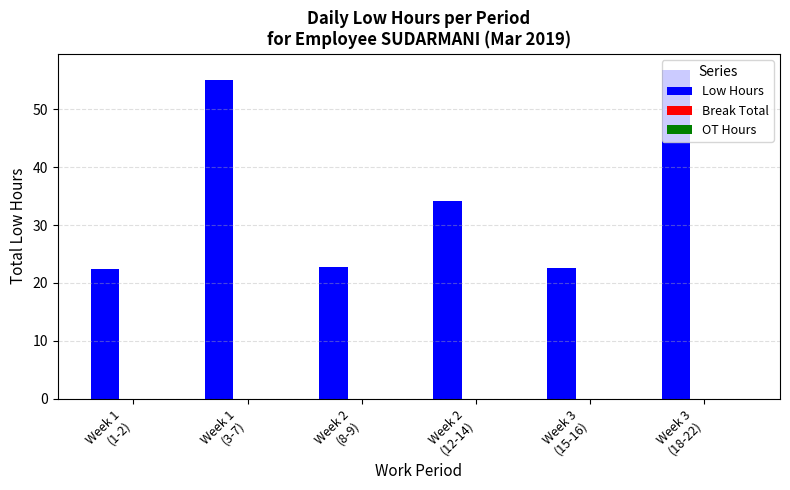

What is the smallest value displayed?

22.5